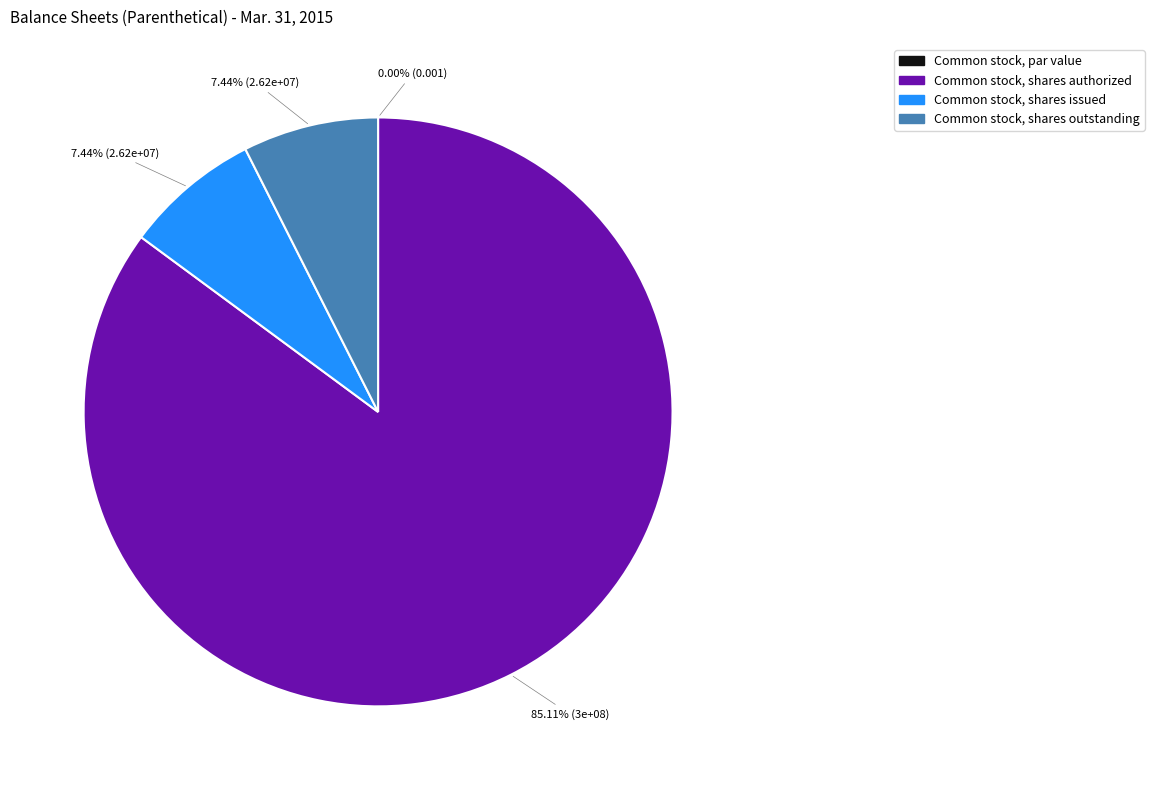

Approximately how many times larger is the value at Common stock, shares outstanding compared to Common stock, shares issued?

1.0